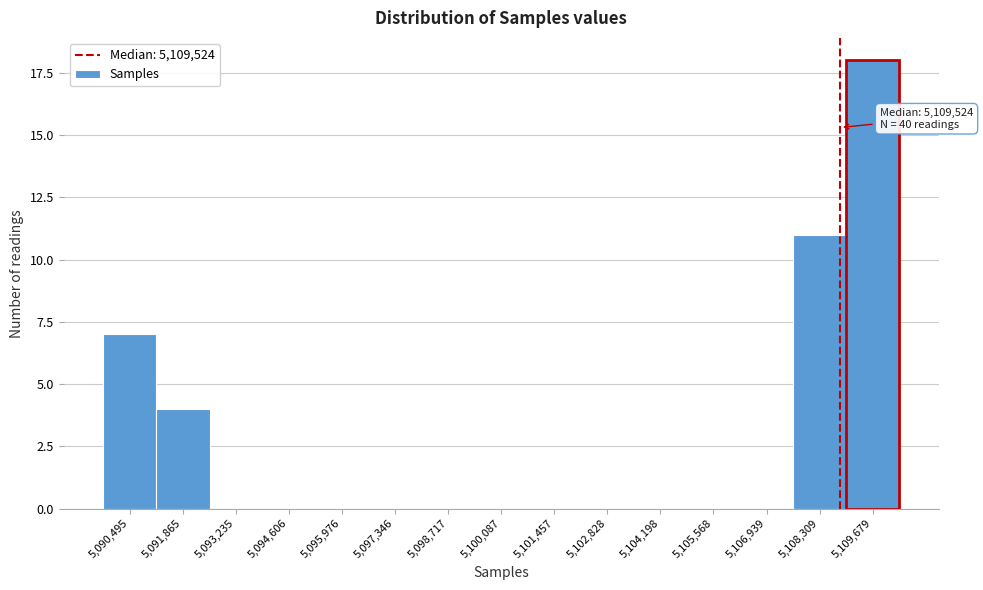

Reading right to left, extract all data points from this chart.

5,109,679=18	5,108,309=11	5,106,939=0	5,105,568=0	5,104,198=0	5,102,828=0	5,101,457=0	5,100,087=0	5,098,717=0	5,097,346=0	5,095,976=0	5,094,606=0	5,093,235=0	5,091,865=4	5,090,495=7